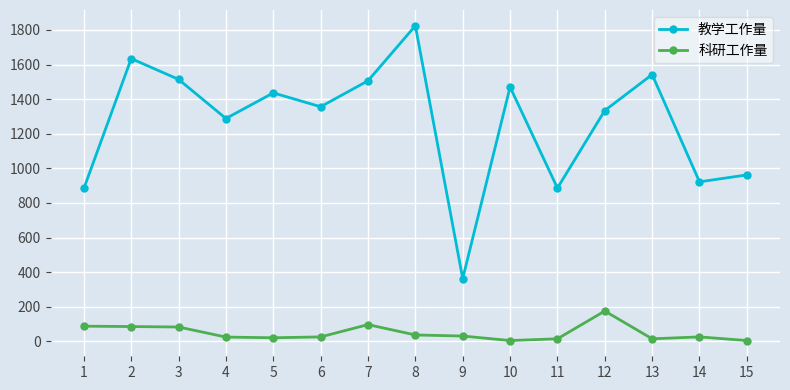

The value of 科研工作量 at 12 is 175.5. True or false?

True